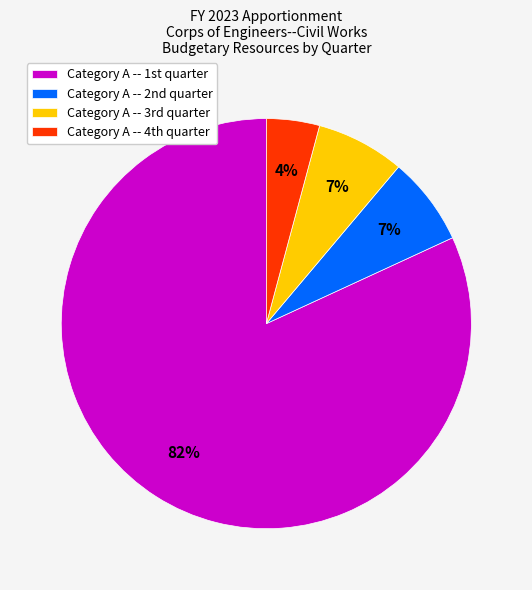

To the nearest percent, what is the difference between the largest and smallest slice percentages?

78%